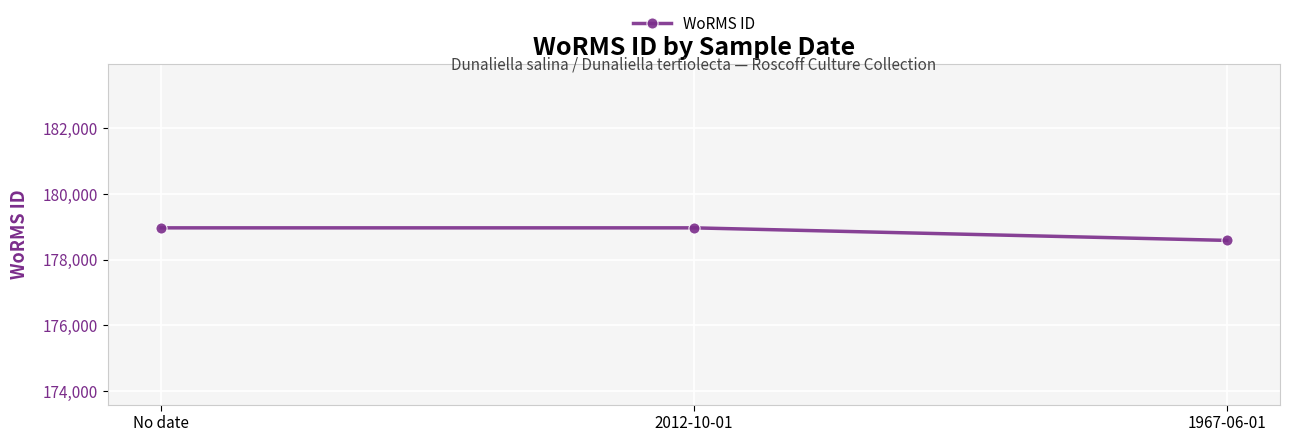

What is the greatest value displayed?

178972